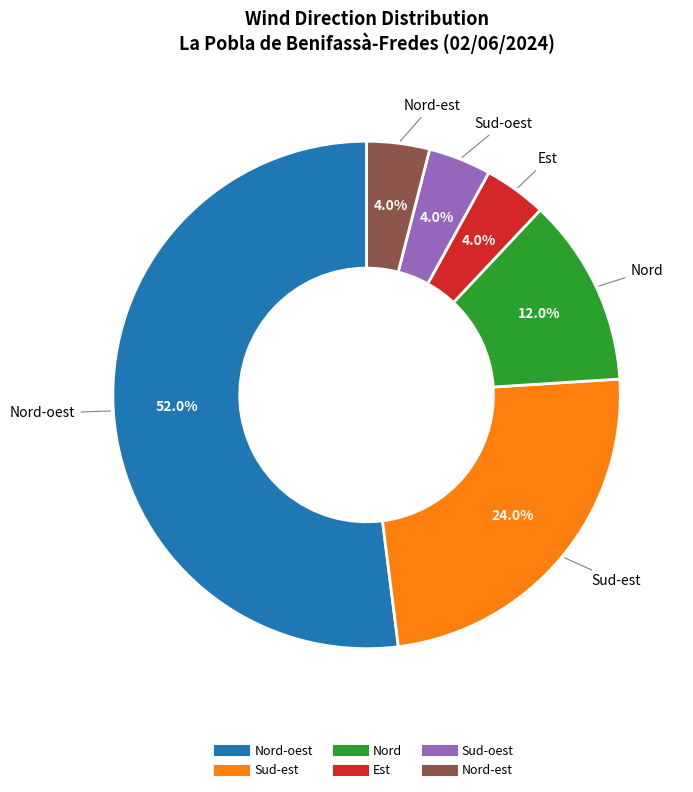

Is there any slice that represents more than half of the pie?

Yes